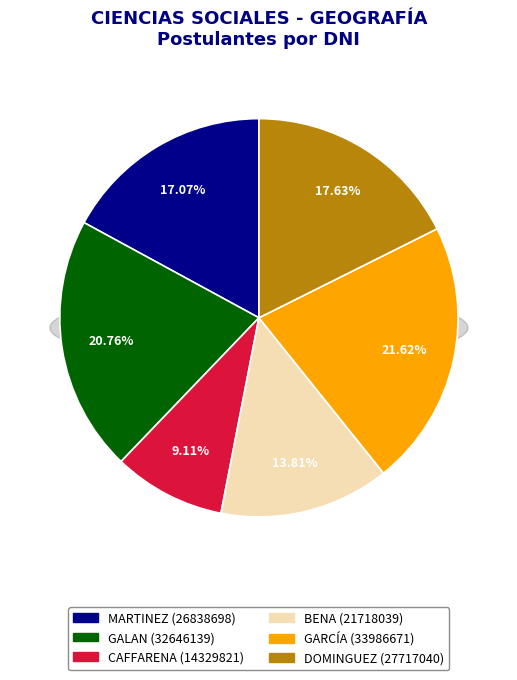

Is it true that VALERIA ALEJANDRA is 35% of the pie?

False